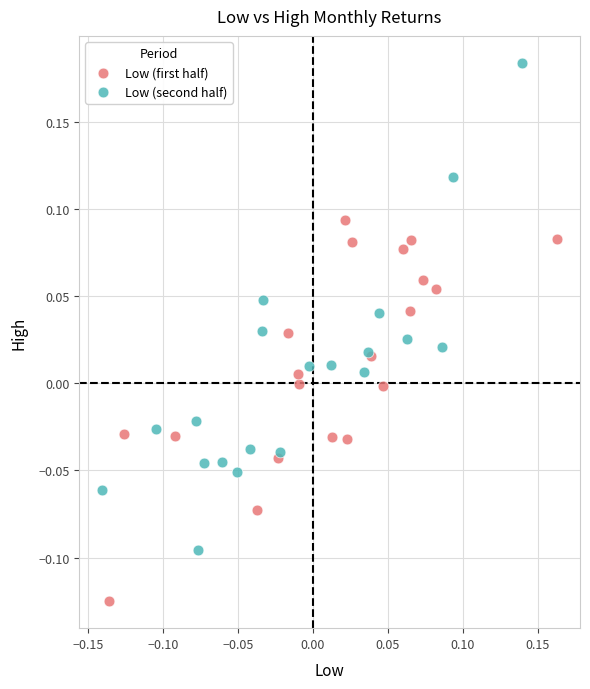

Which series has the largest Y range (max minus min)?

Low (second half)